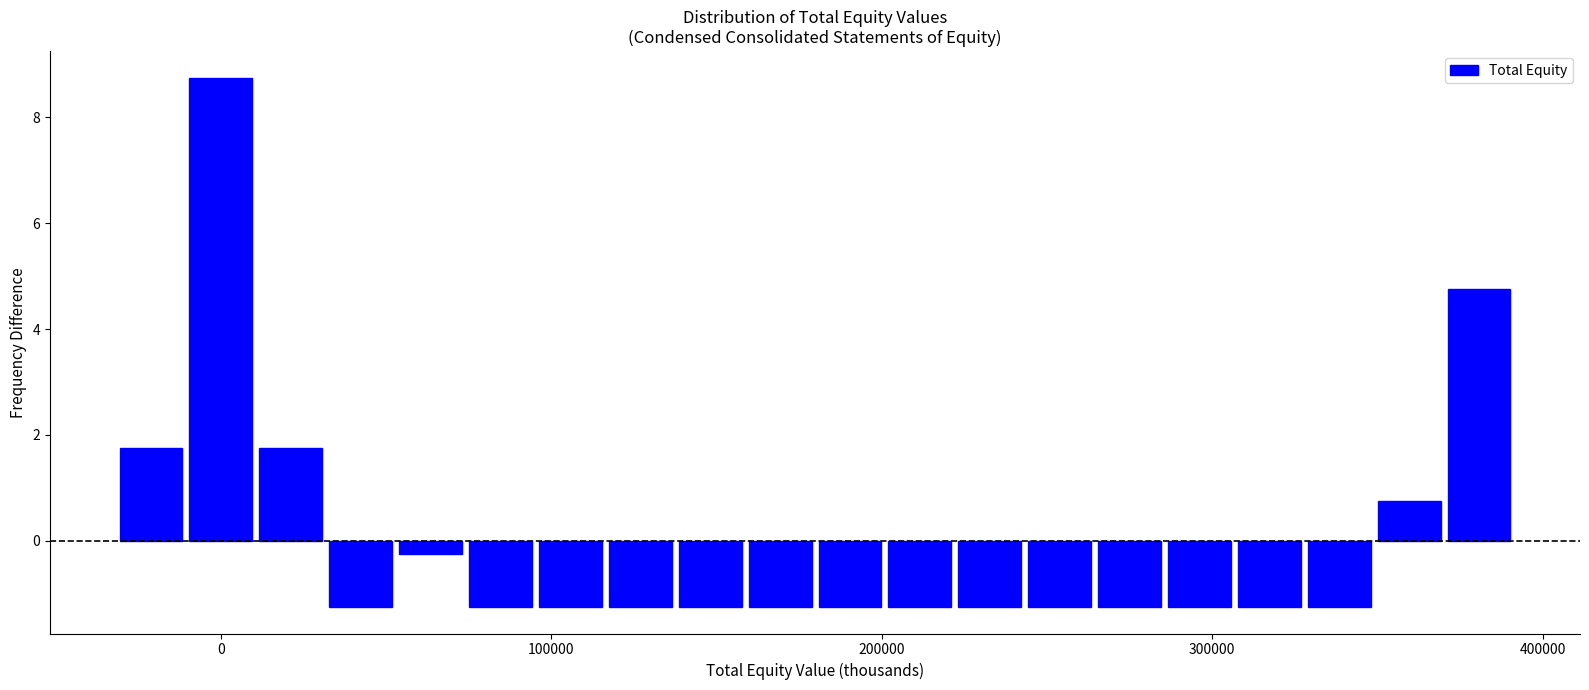

Around what value on the x-axis is the tallest bar? Give the approximate position of its centre, as read against the axis.

0